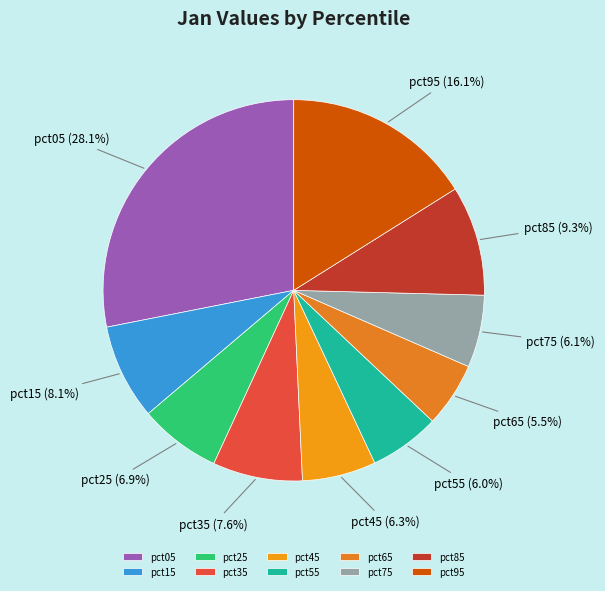

How many slices are in this pie chart?

10